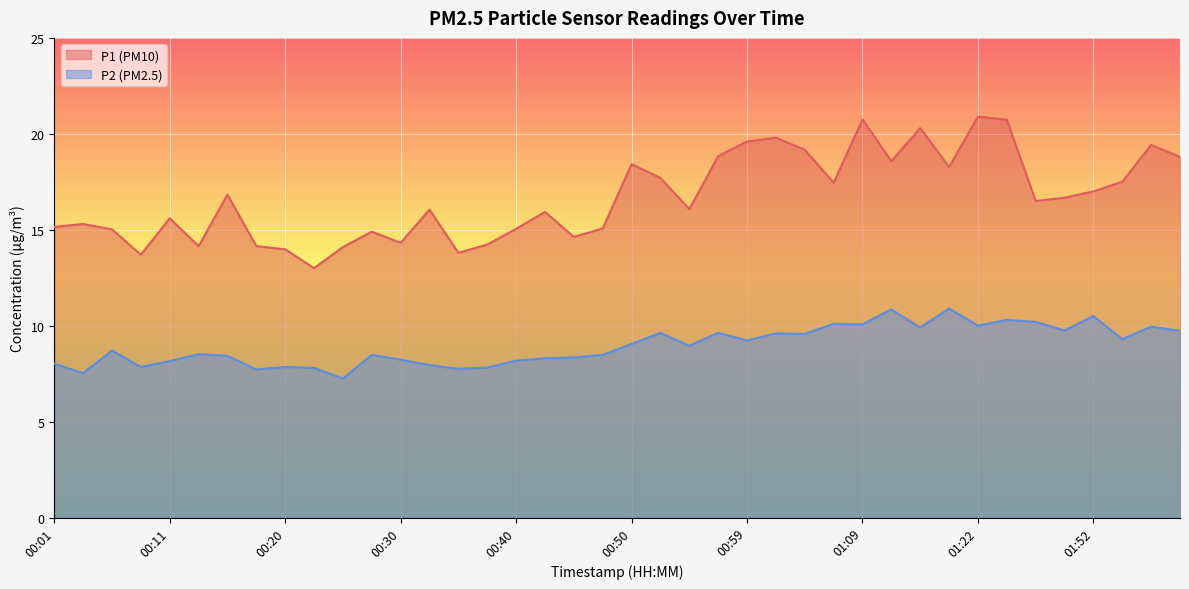

What is the greatest value displayed?

20.9